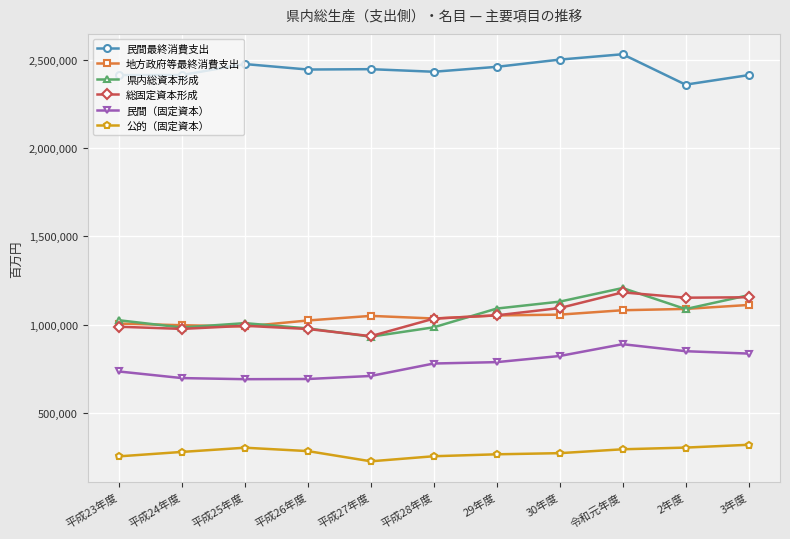

The value of 総固定資本形成 at 平成25年度 is 992774. True or false?

True